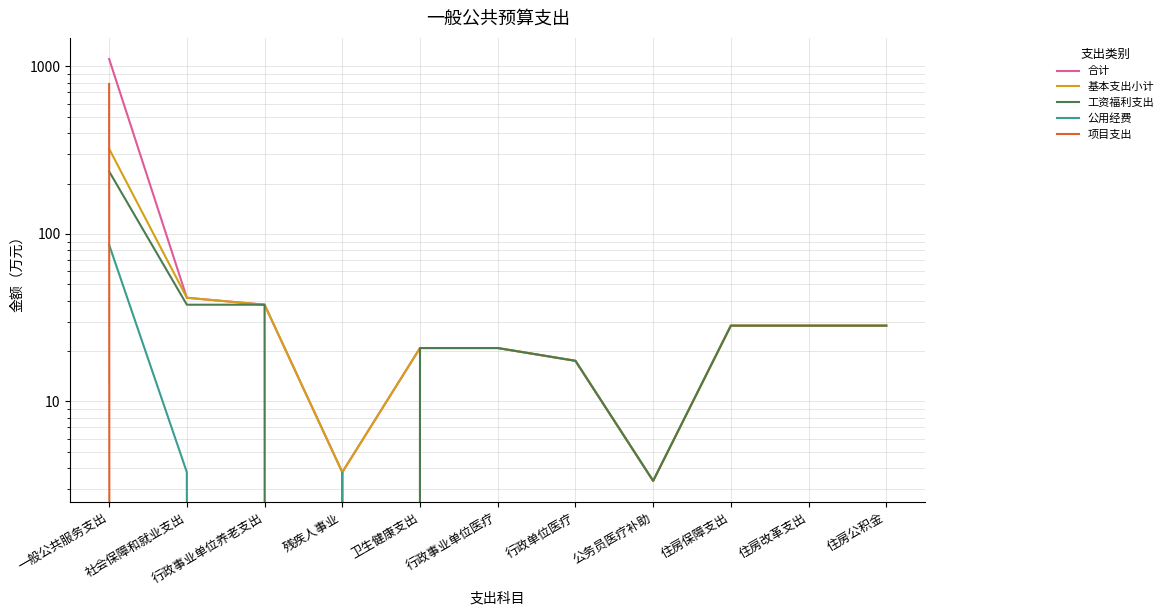

Is this an area chart (filled region under the line)?

No